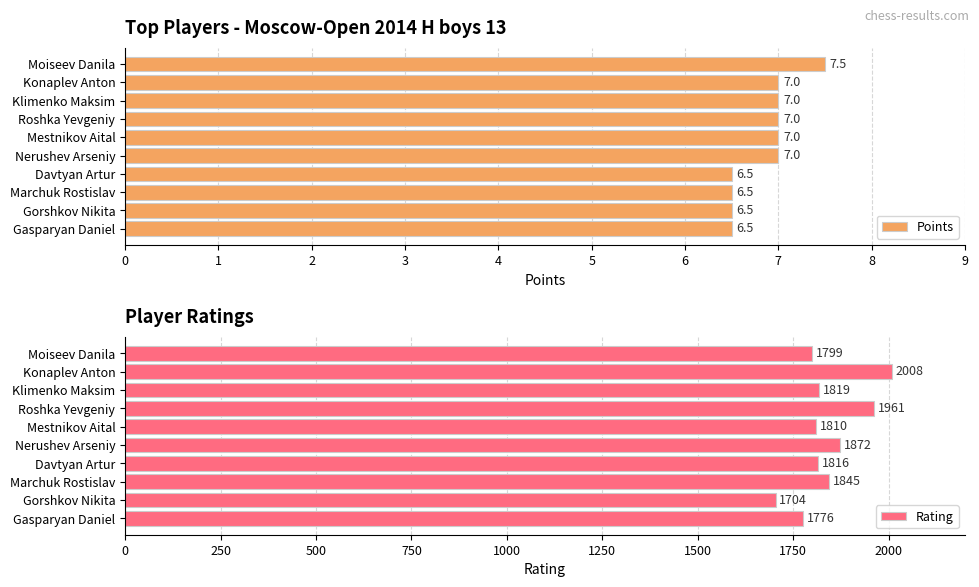

What is the sum of all Points values?

68.5